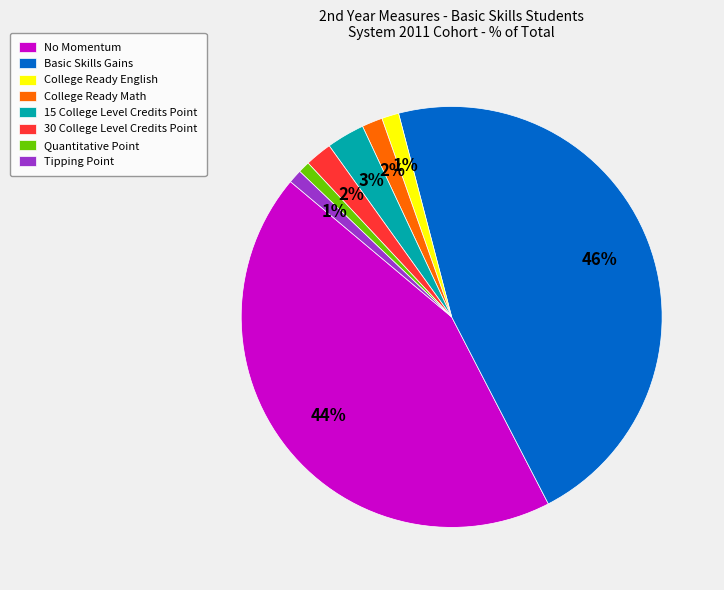

Combined, do Tipping Point and 30 College Level Credits Point account for over 50%?

No